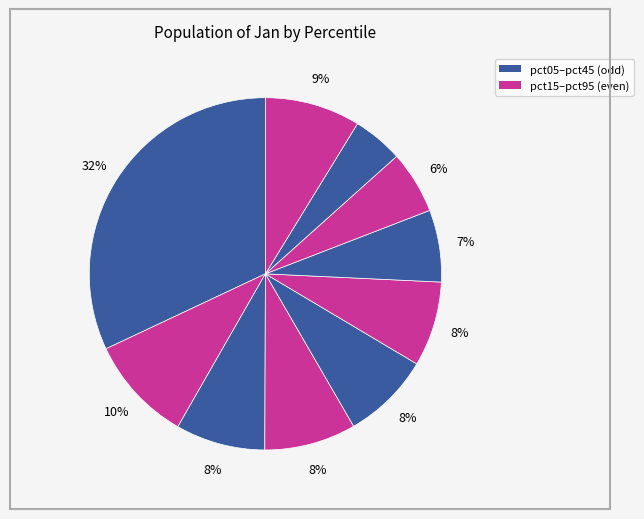

Count the number of slices in the pie.

10